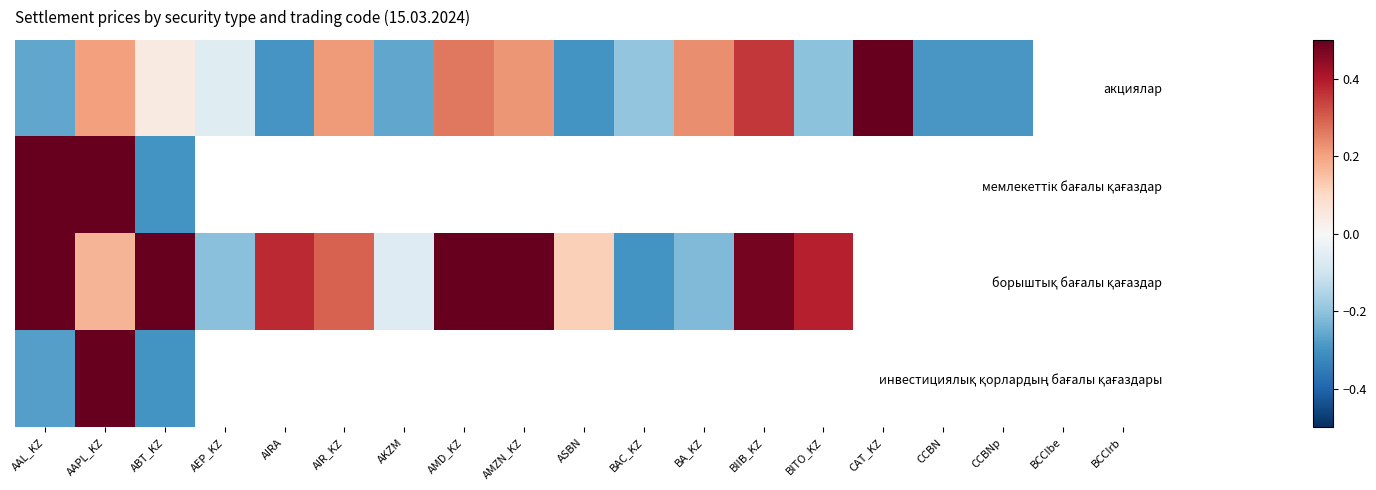

What is the approximate value of борыштық бағалы қағаздар at AKZM?

-0.1